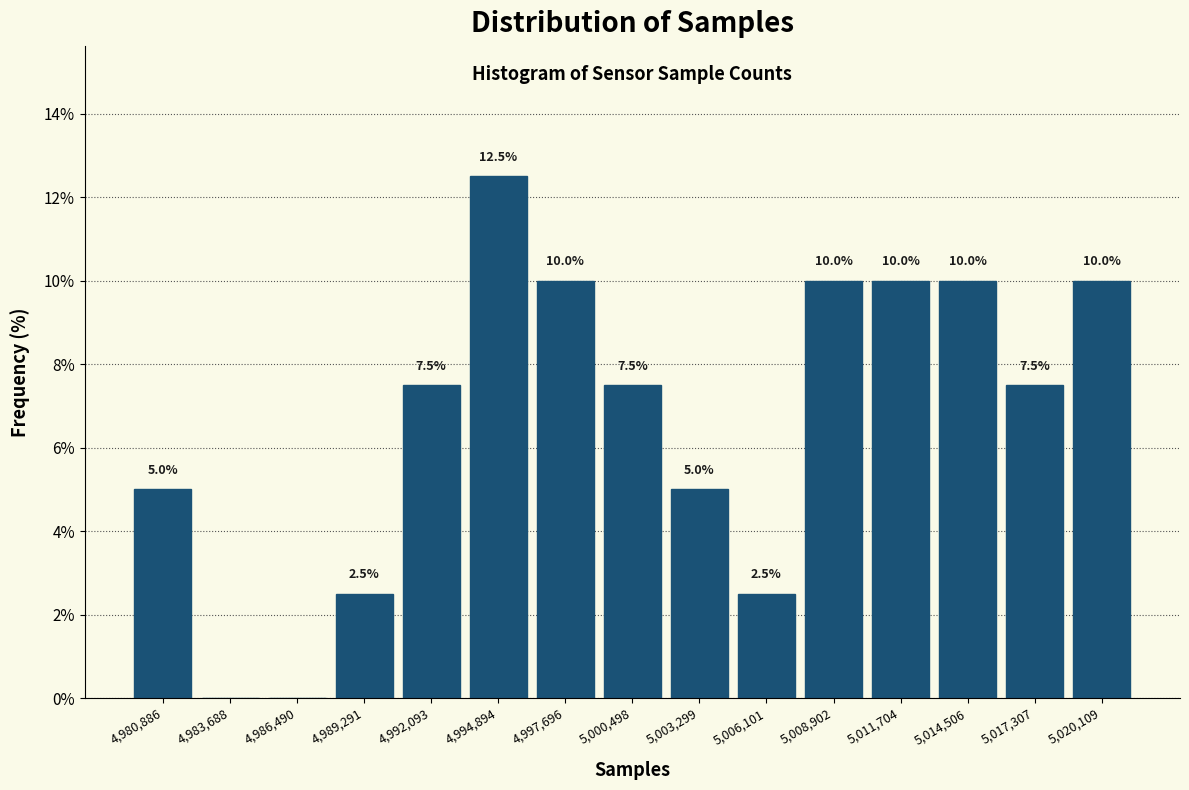

Which range on the x-axis has the tallest bar?

4993500 to 4996500